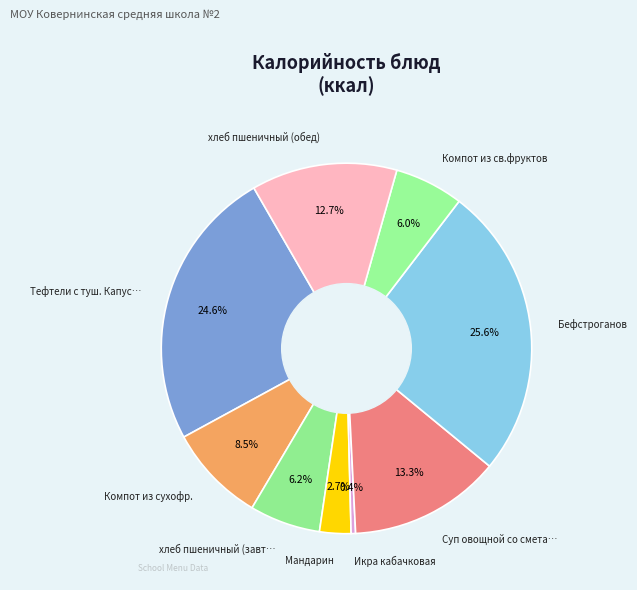

How many slices are in this pie chart?

9